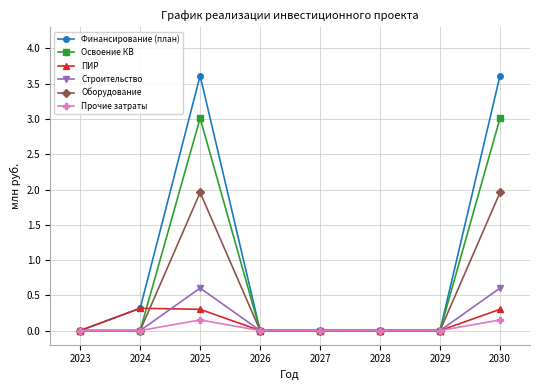

What is the value of the Строительство point at the 8th from the left?

0.6